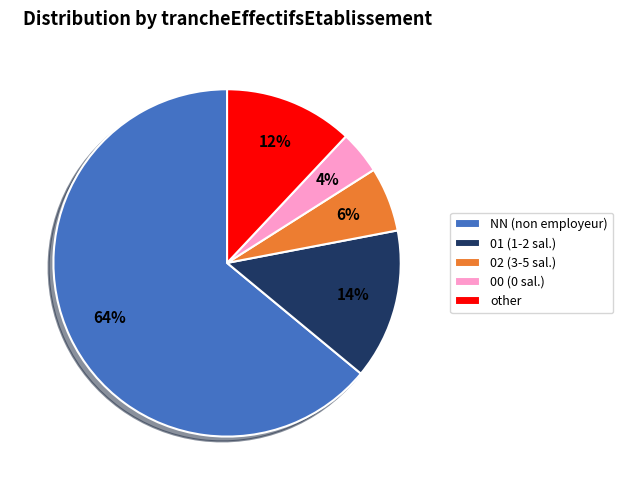

How many segments does this pie chart have?

5